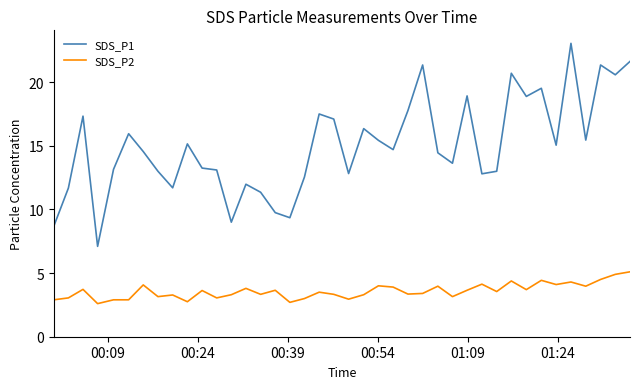

What is the minimum value for SDS_P2?

2.6